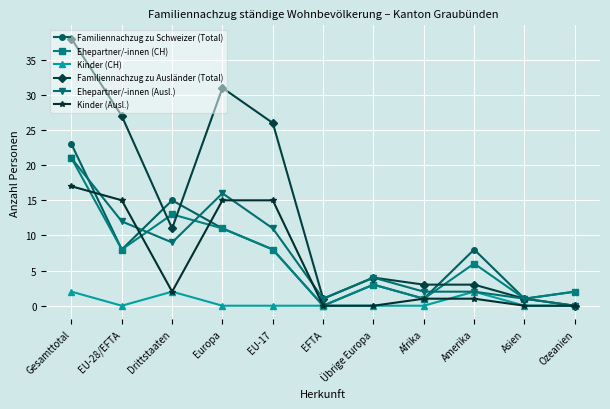

The value of Ehepartner/-innen (CH) at EFTA is 0. True or false?

True